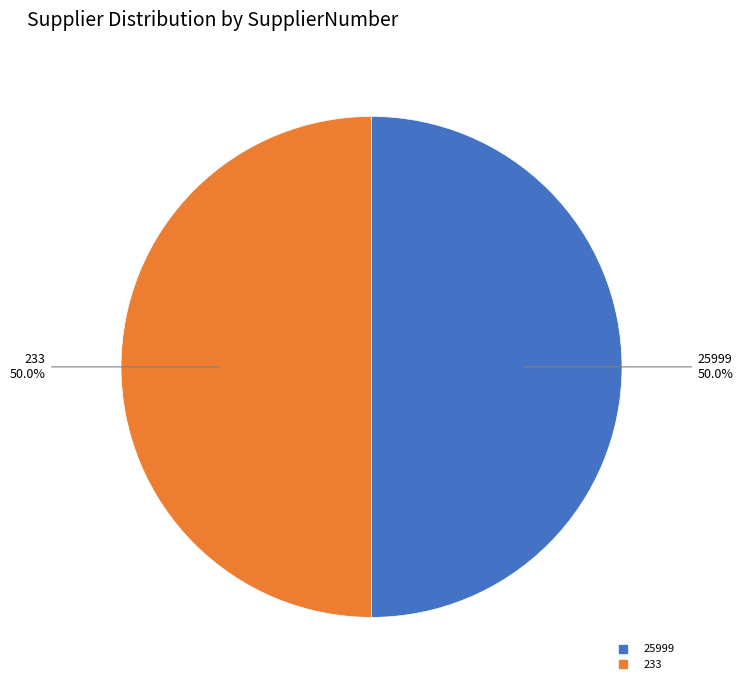

The 233 slice represents 40% of the pie. True or false?

False